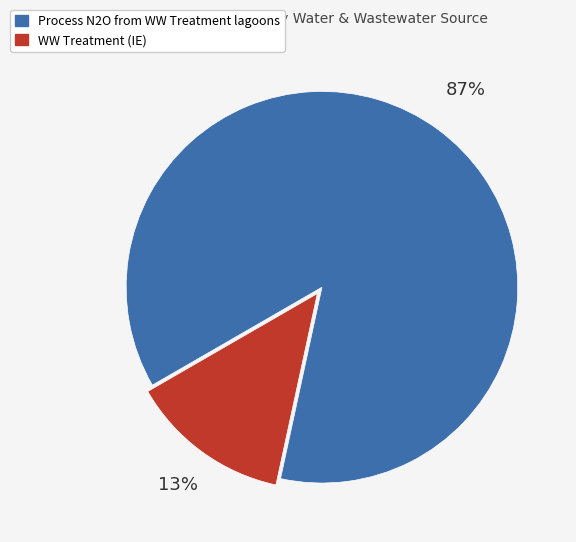

Is there any slice that represents more than half of the pie?

Yes